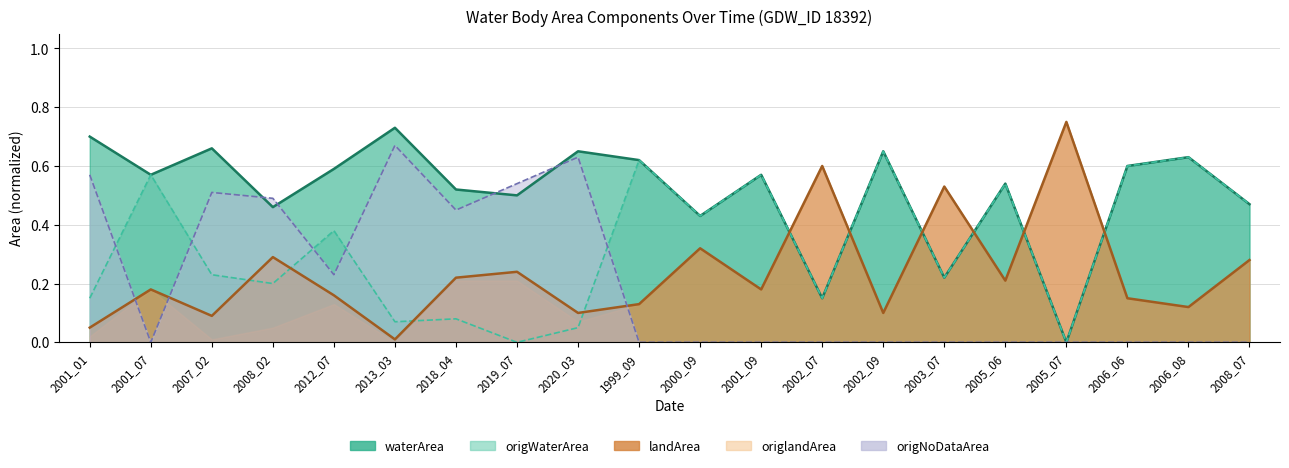

What is the maximum value for landArea?

0.8